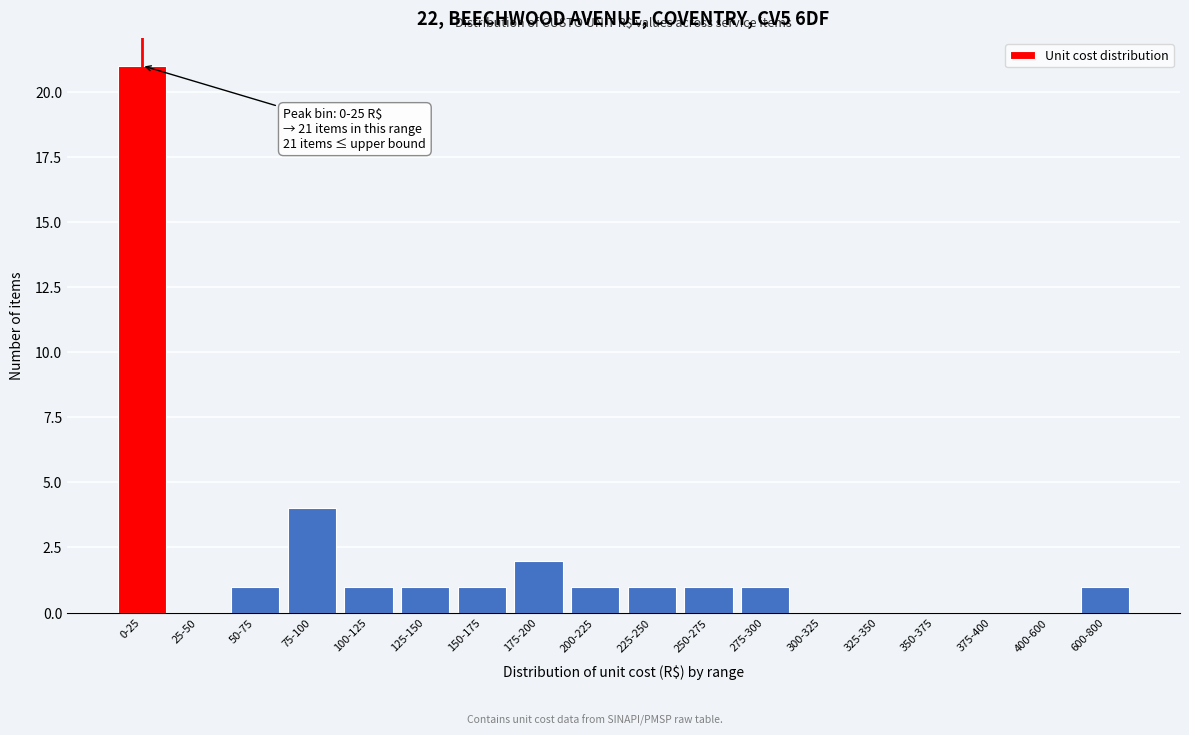

Reading right to left, what are all the values shown in this chart?

600-800=1	400-600=0	375-400=0	350-375=0	325-350=0	300-325=0	275-300=1	250-275=1	225-250=1	200-225=1	175-200=2	150-175=1	125-150=1	100-125=1	75-100=4	50-75=1	25-50=0	0-25=21